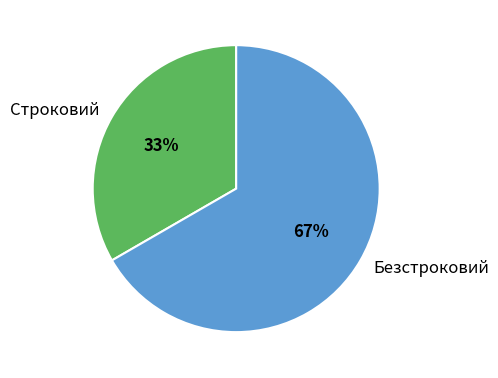

Does Строковий represent more than half of the total?

No